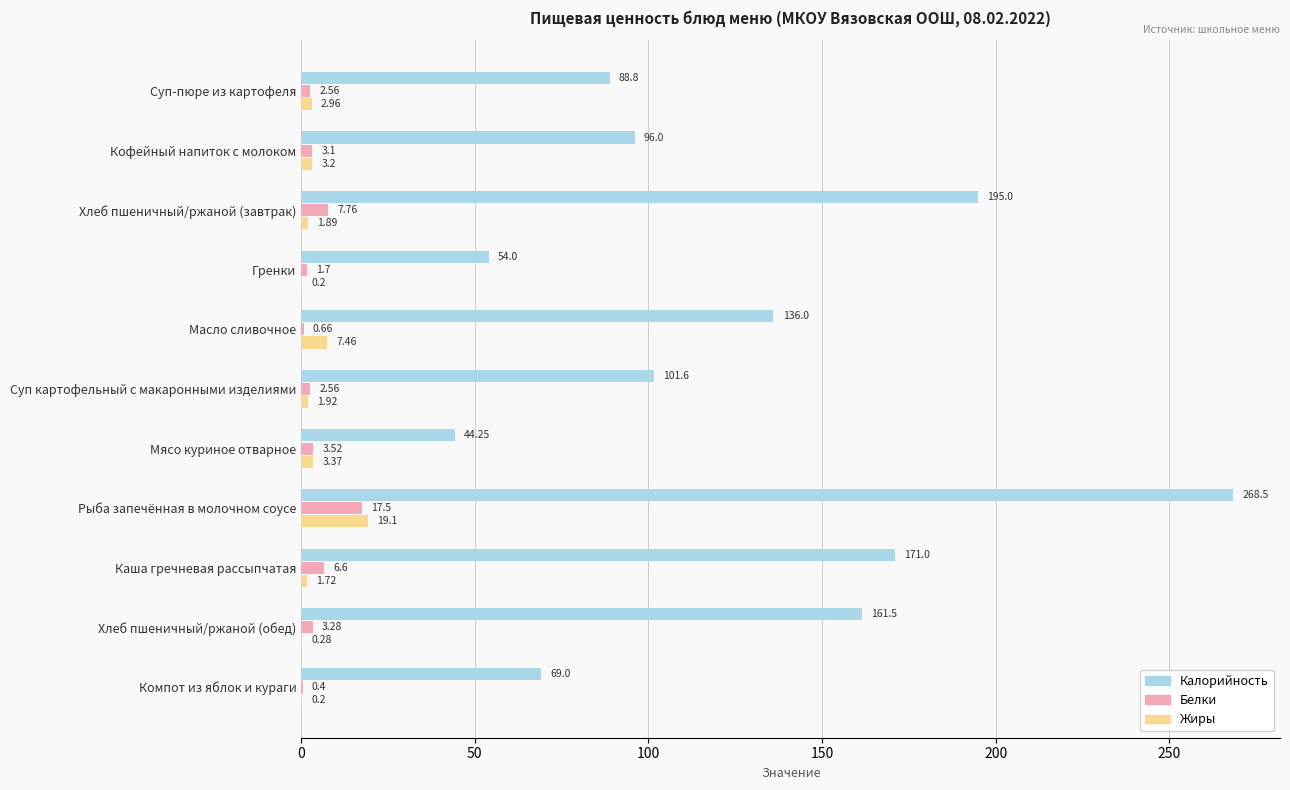

Between Гренки and Компот из яблок и кураги, which series saw the biggest shift?

Калорийность